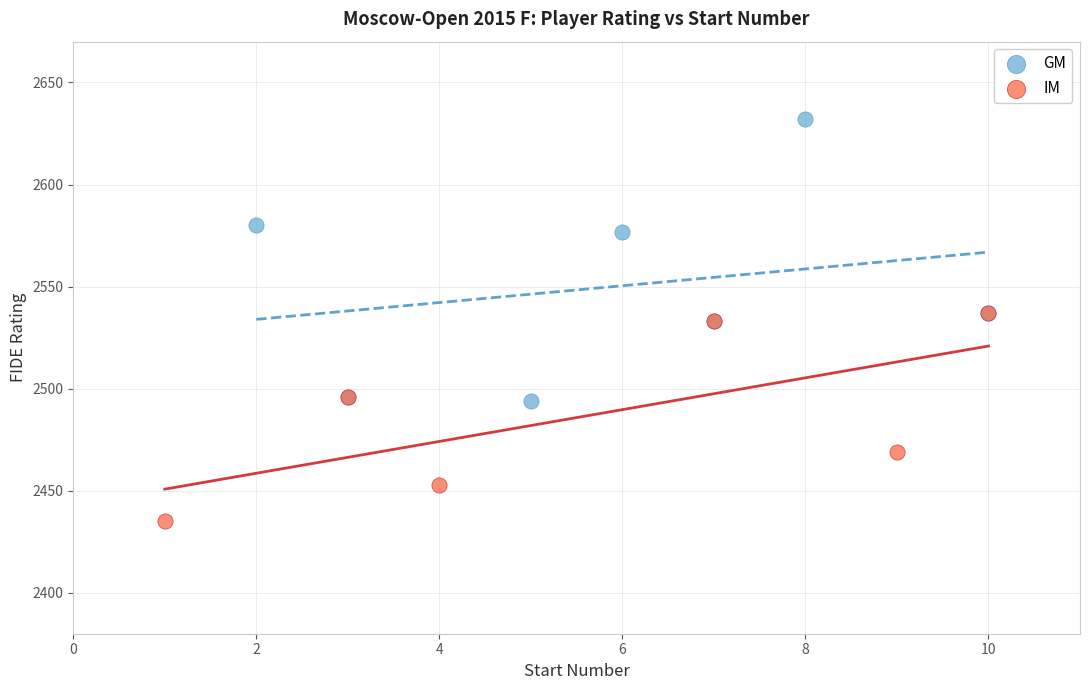

Which series has the largest Y range (max minus min)?

GM